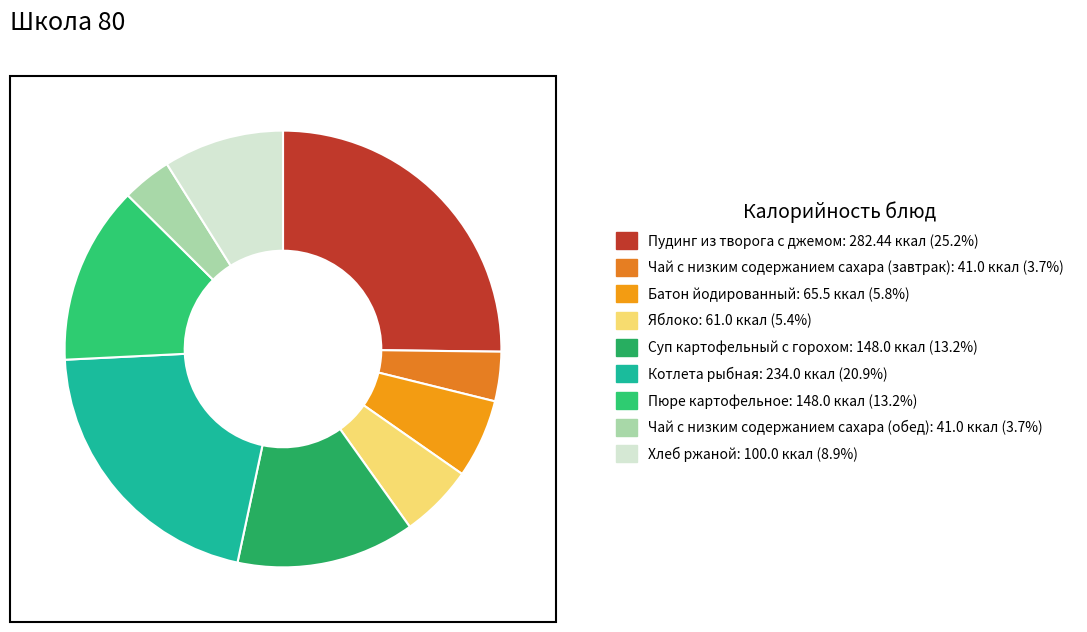

How many segments does this pie chart have?

9